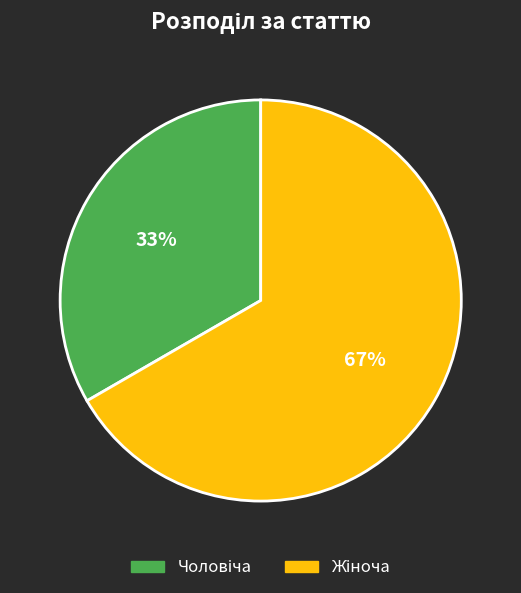

Is there any slice that represents more than half of the pie?

Yes